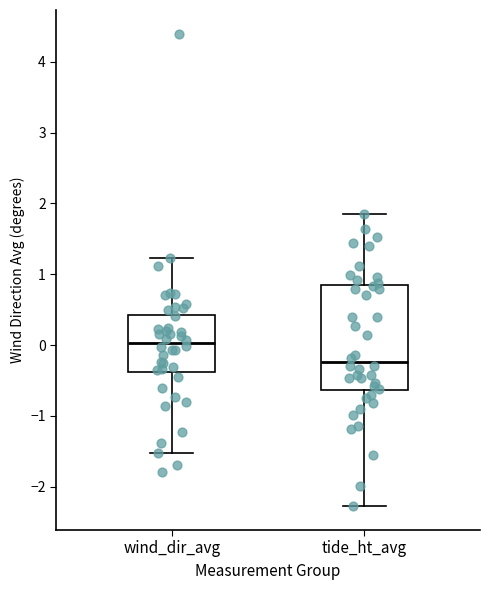

Which box has the lowest median line?

tide_ht_avg